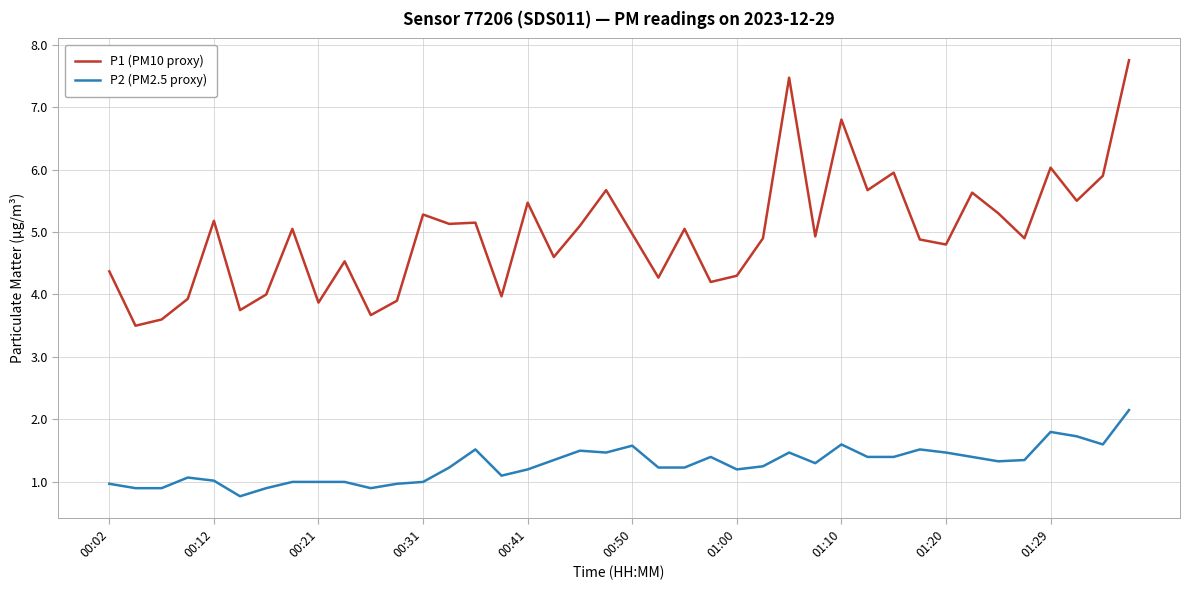

What is the minimum value for P2 (PM2.5 proxy)?

0.8